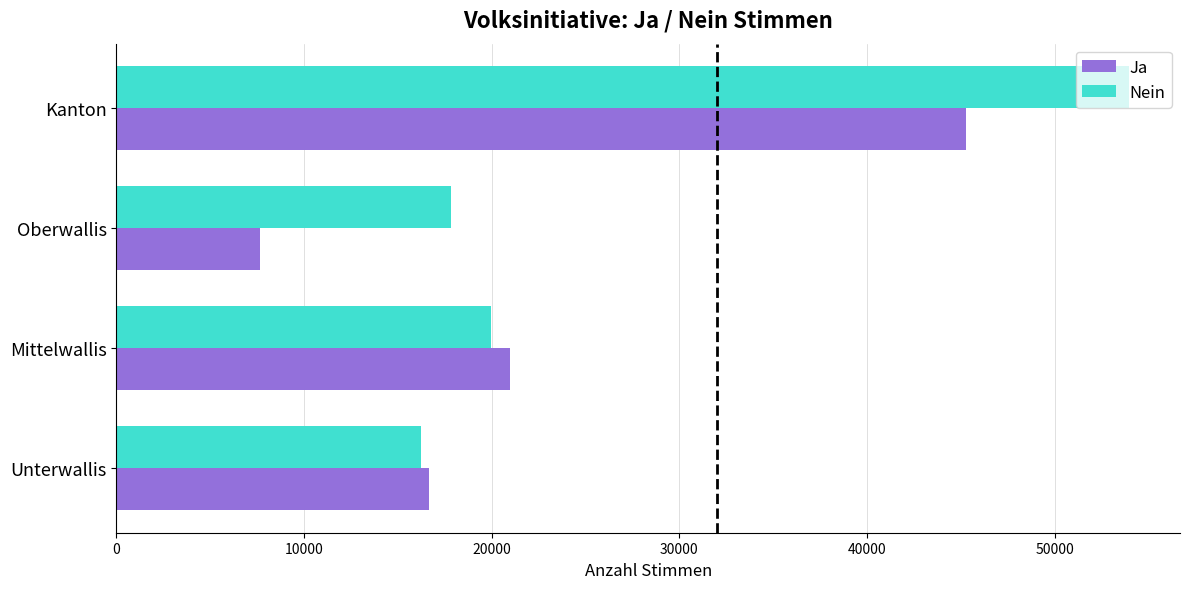

Is it true that Ja equals 24189 at Kanton?

False